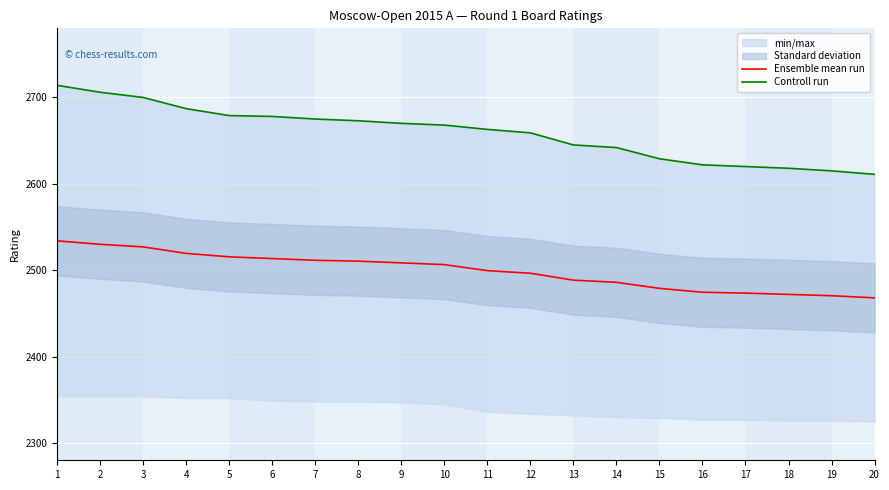

How many data points in Controll run are less than 2668?

10